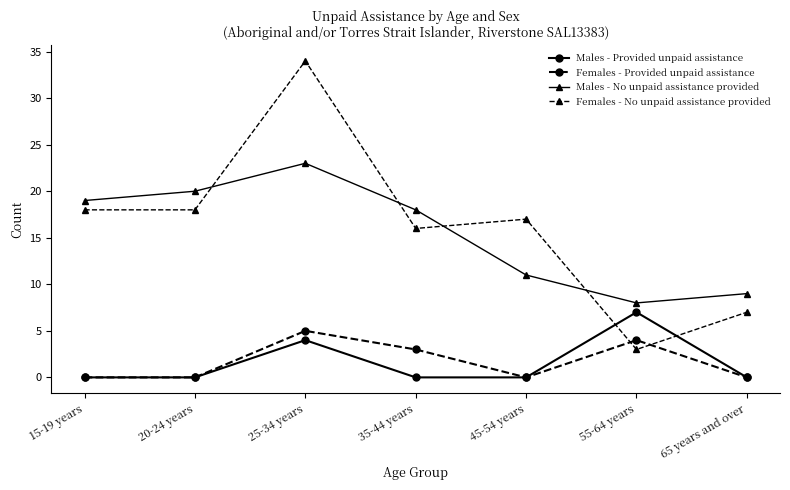

How many lines are shown in the chart?

4